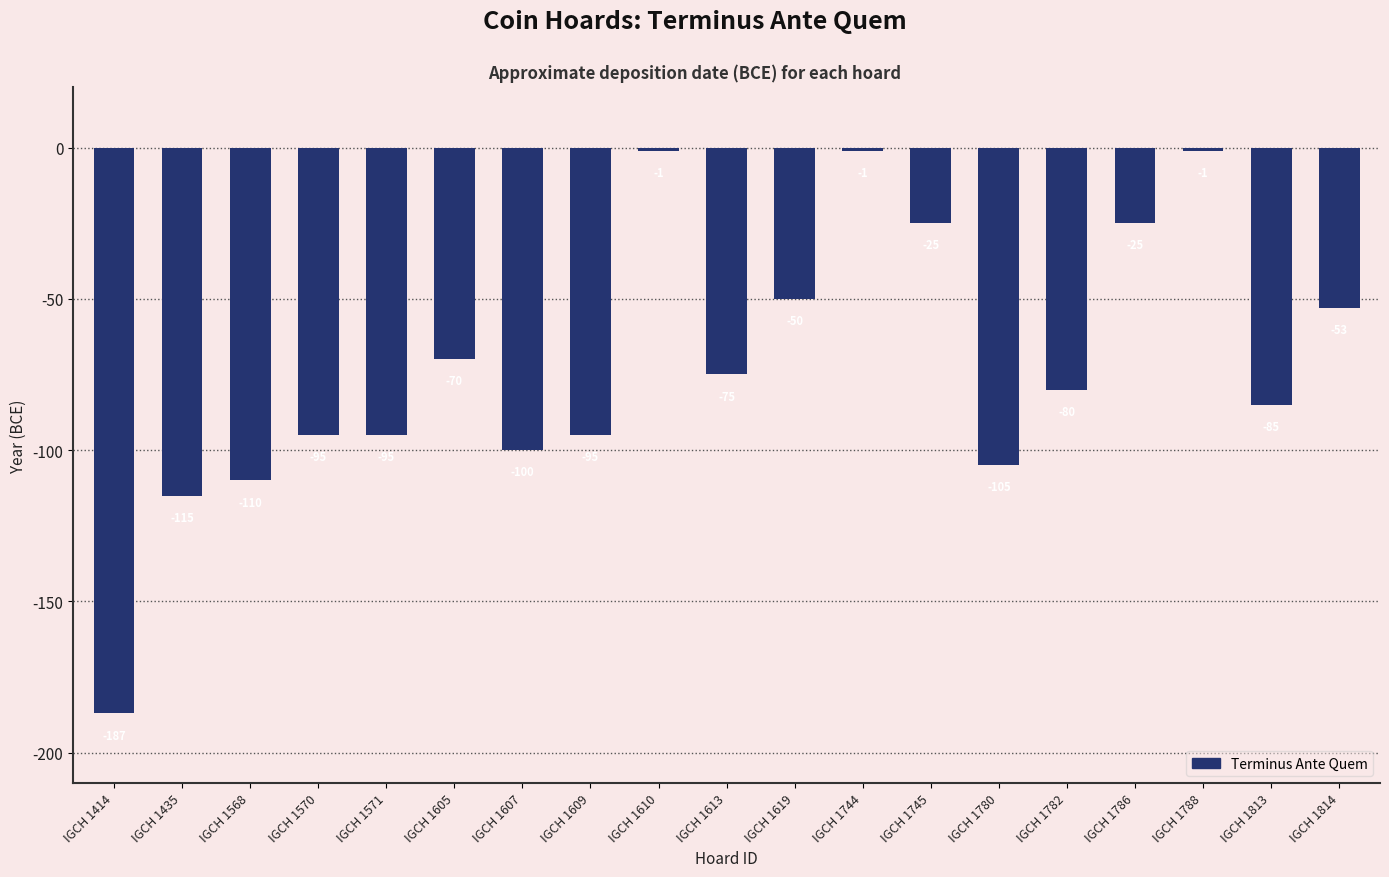

Reading right to left, list all the values displayed in this chart.

-53	-85	-1	-25	-80	-105	-25	-1	-50	-75	-1	-95	-100	-70	-95	-95	-110	-115	-187